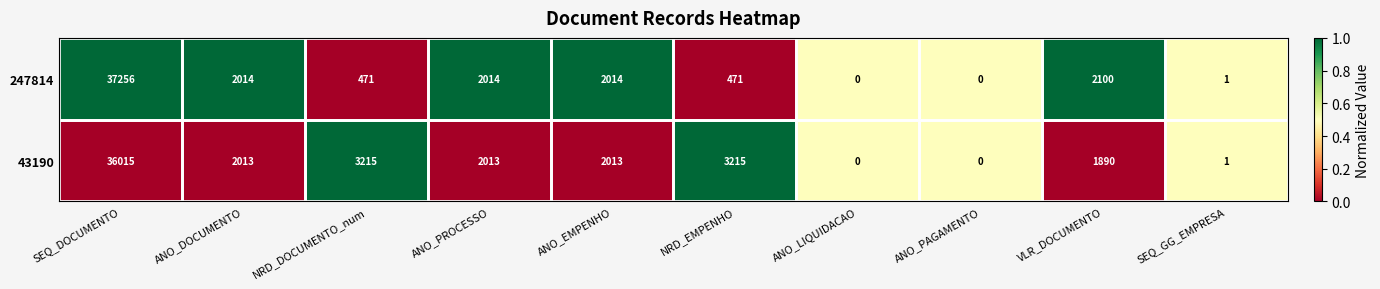

Where does the 247814 series first go above 2014?

SEQ_DOCUMENTO